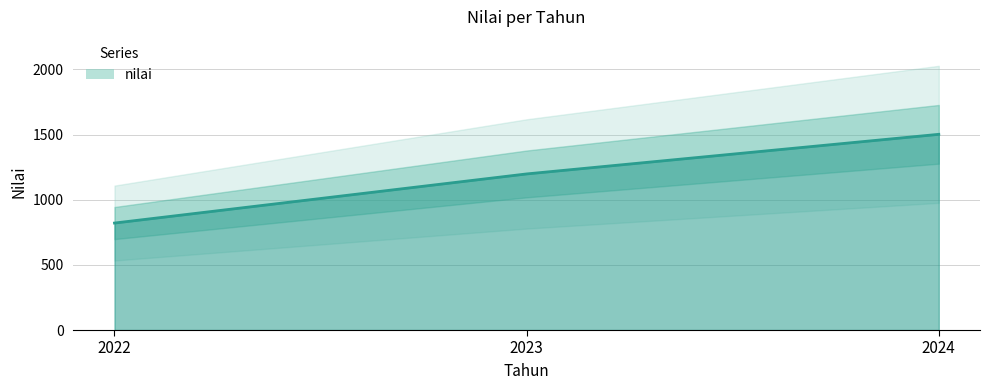

Which label corresponds to the smallest value in the chart?

2022